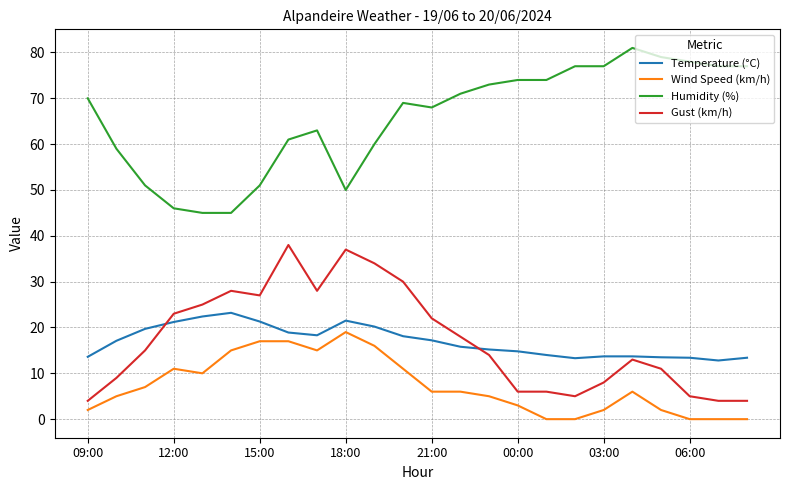

How many lines are shown in the chart?

4